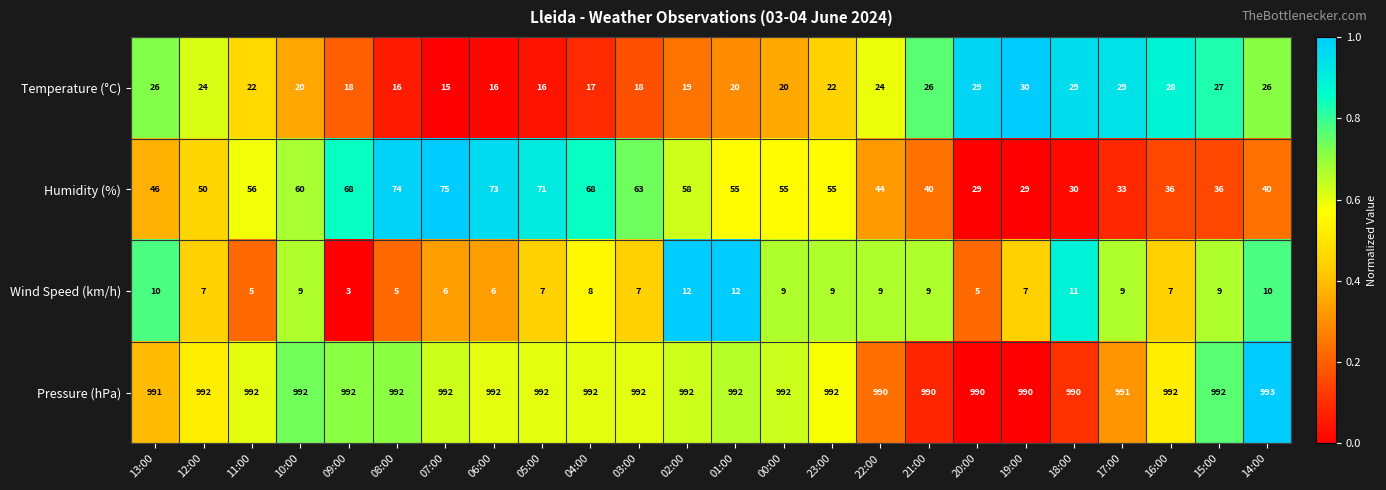

What value does the Temperature (°C) series have at 22:00, to the nearest 5?

25